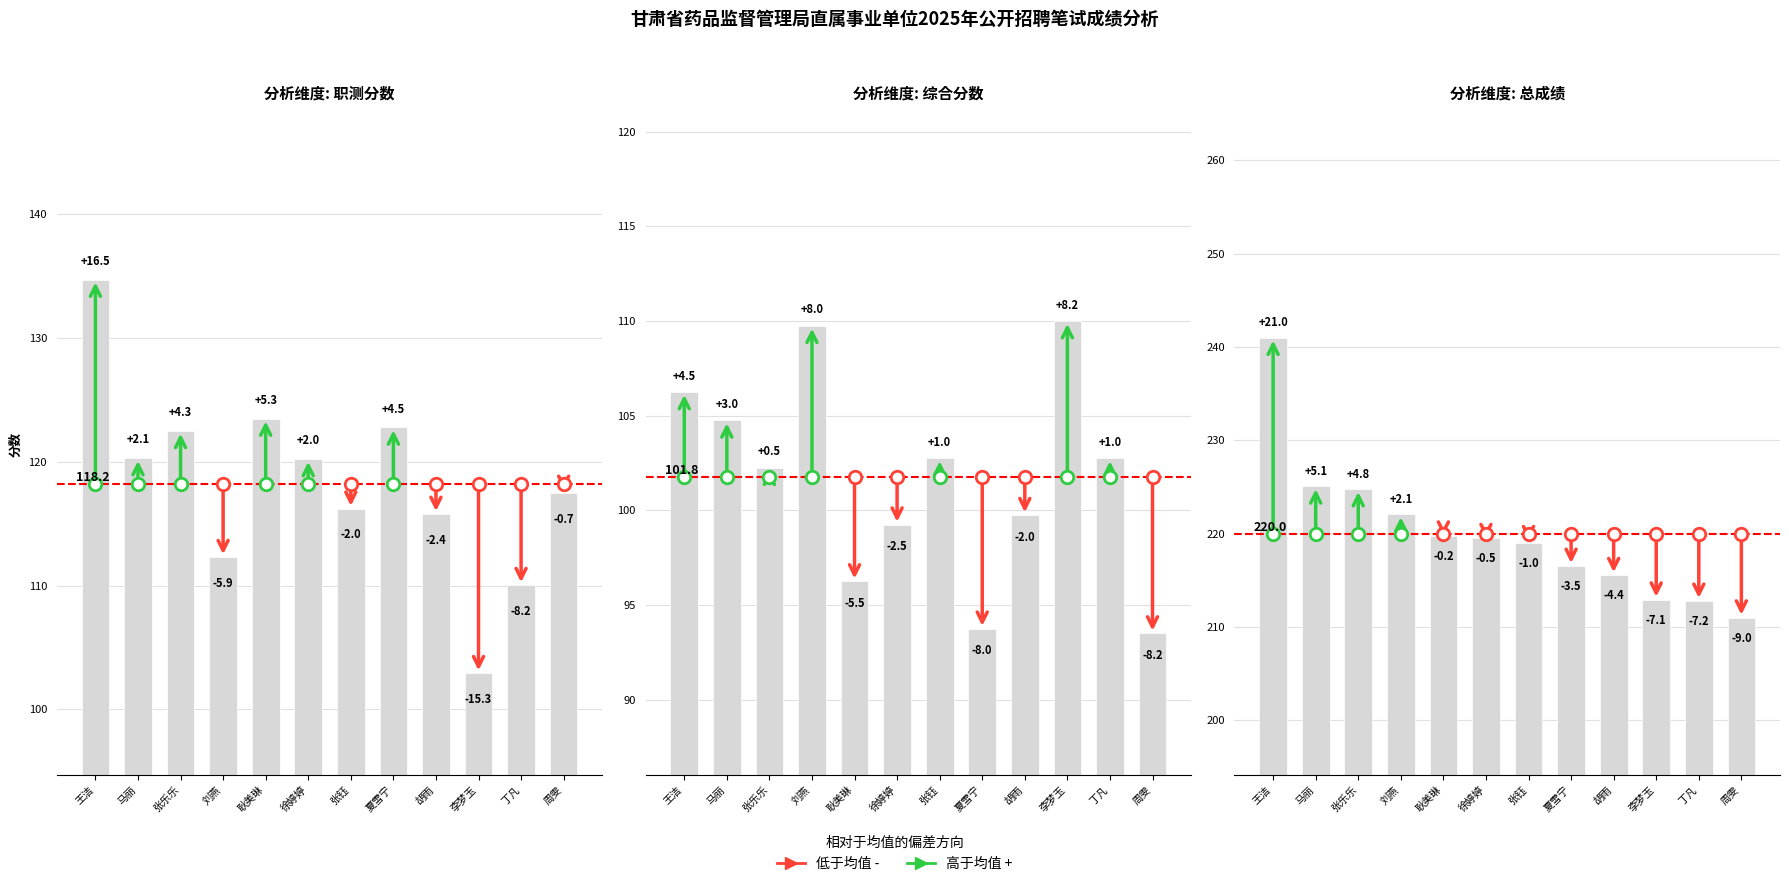

Does the chart contain any negative values?

No